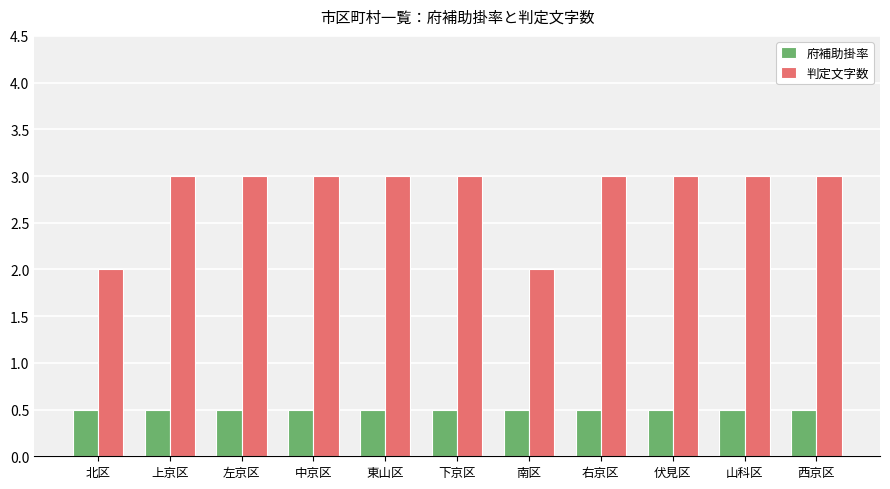

Is the value of 判定文字数 at 右京区 greater than the value of 府補助掛率 at 下京区?

Yes